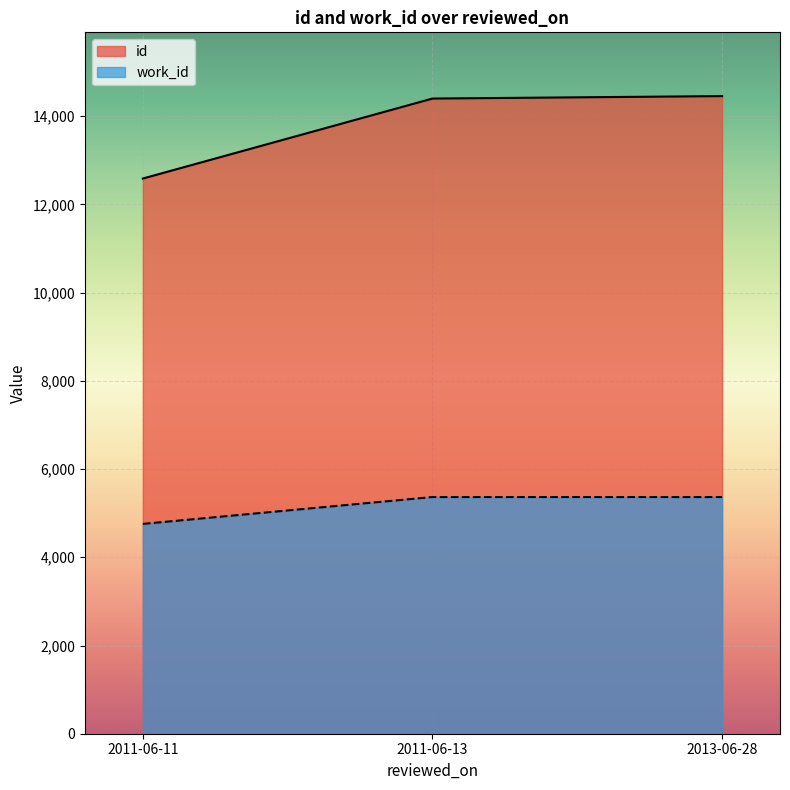

Rank the series by their maximum value, from lowest to highest.

work_id, id